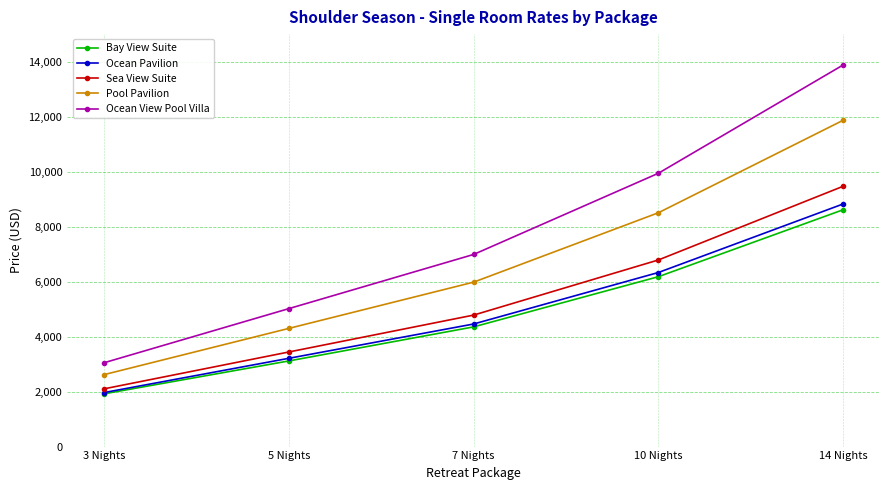

What is the minimum value shown in the chart?

1920